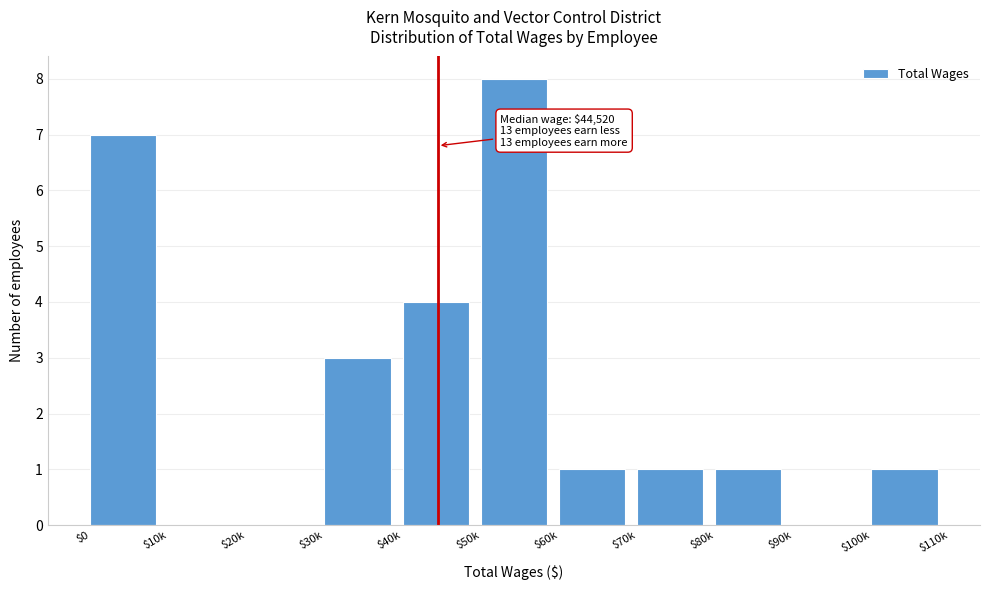

What is the sum of all values?

26